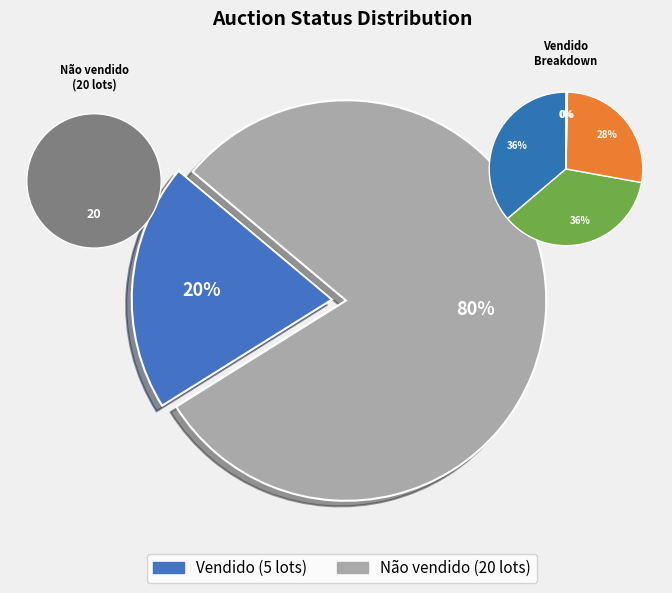

Which slice represents more than half of the pie?

Não vendido